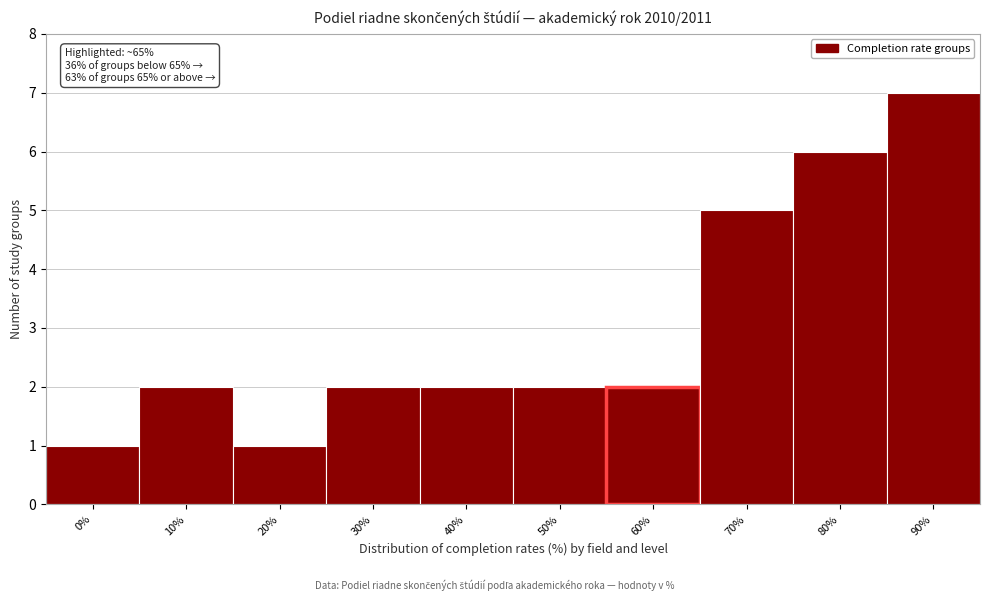

Reading left to right, list all the values displayed in this chart.

0%=1	10%=2	20%=1	30%=2	40%=2	50%=2	60%=2	70%=5	80%=6	90%=7